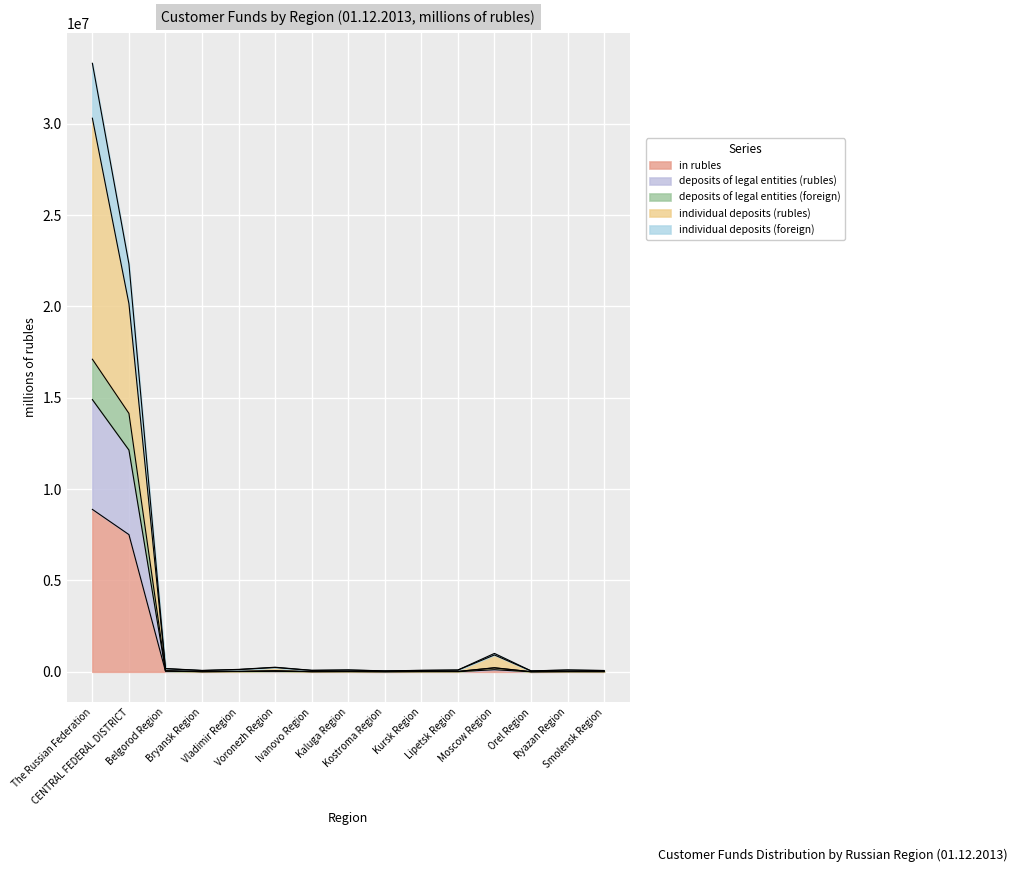

In in rubles, how many points are higher than both neighbors (excluding endpoints)?

5